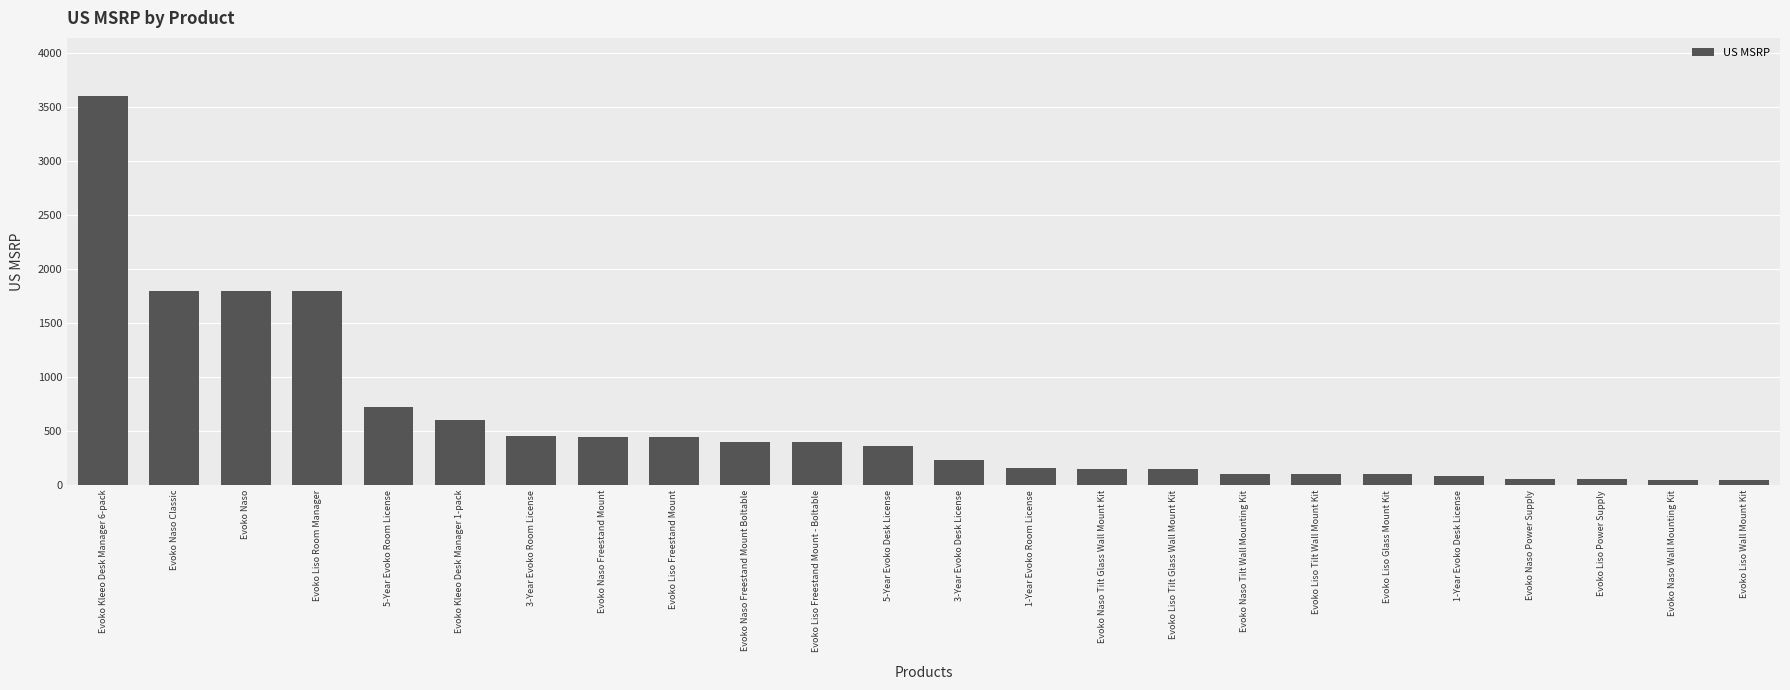

What is the change in value from Evoko Liso Room Manager to 3-Year Evoko Room License?

-1344